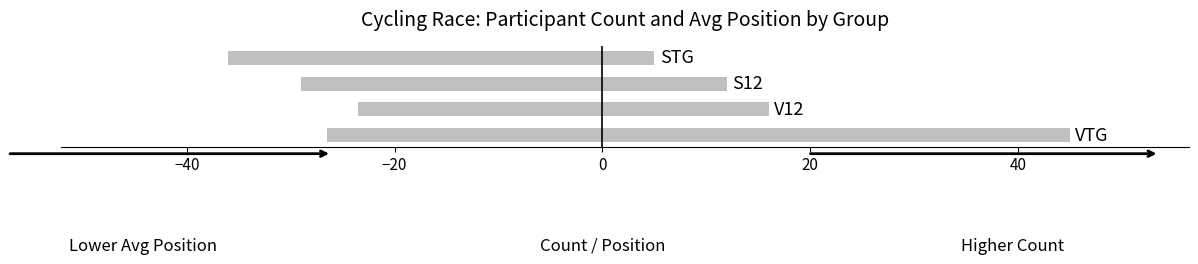

Does the chart contain any negative values?

Yes